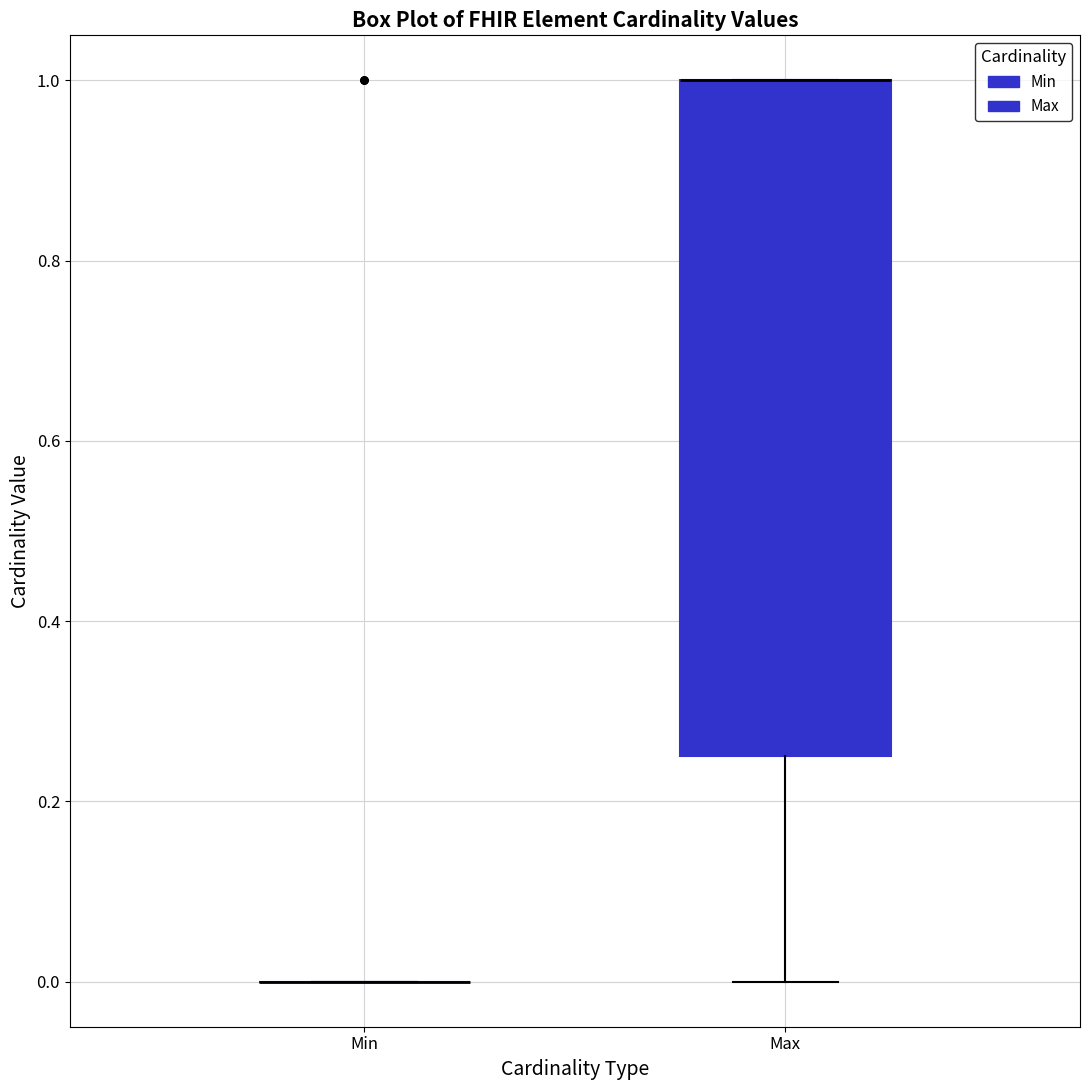

Which box is the tallest, from its lower edge to its upper edge?

Max